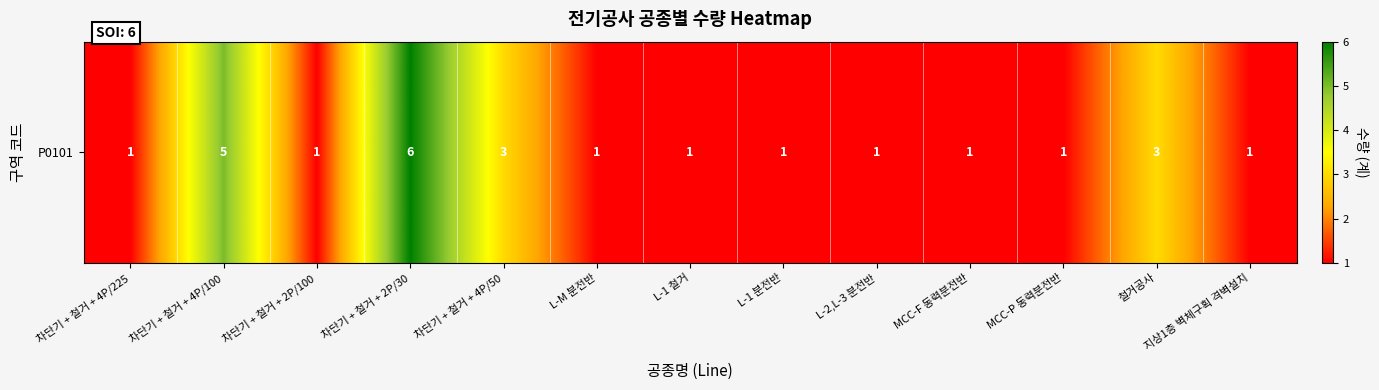

What is the difference between the second highest and second lowest values?

4